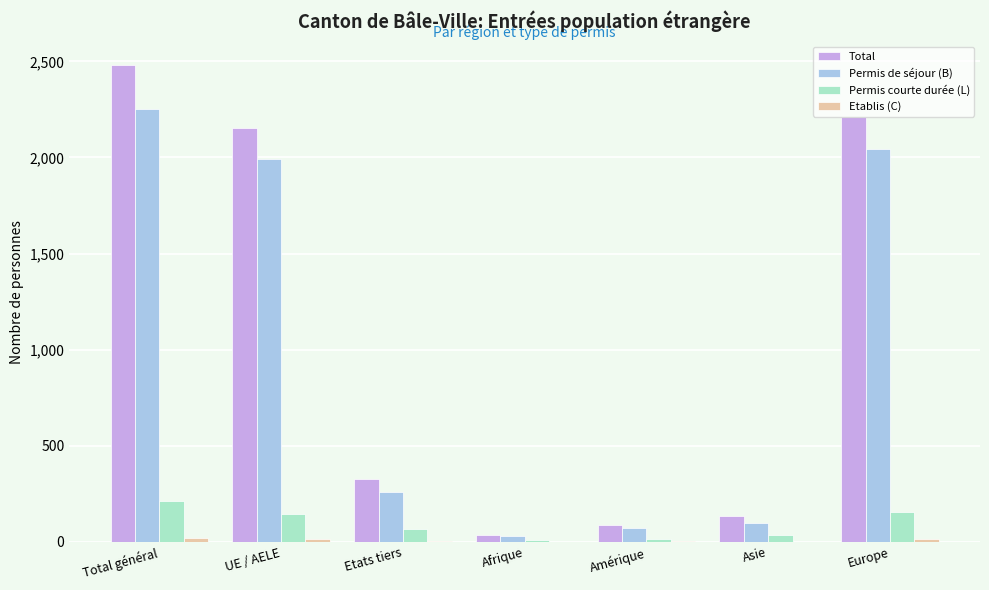

At which label does Total first exceed 328?

Total général